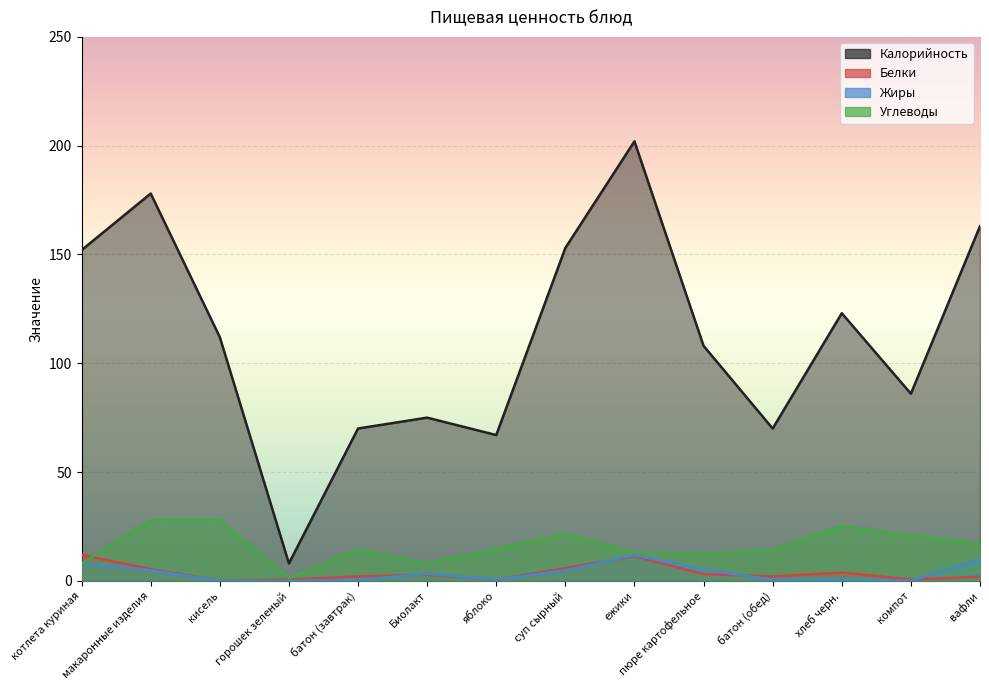

True or false: Калорийность and Жиры intersect in this chart.

False